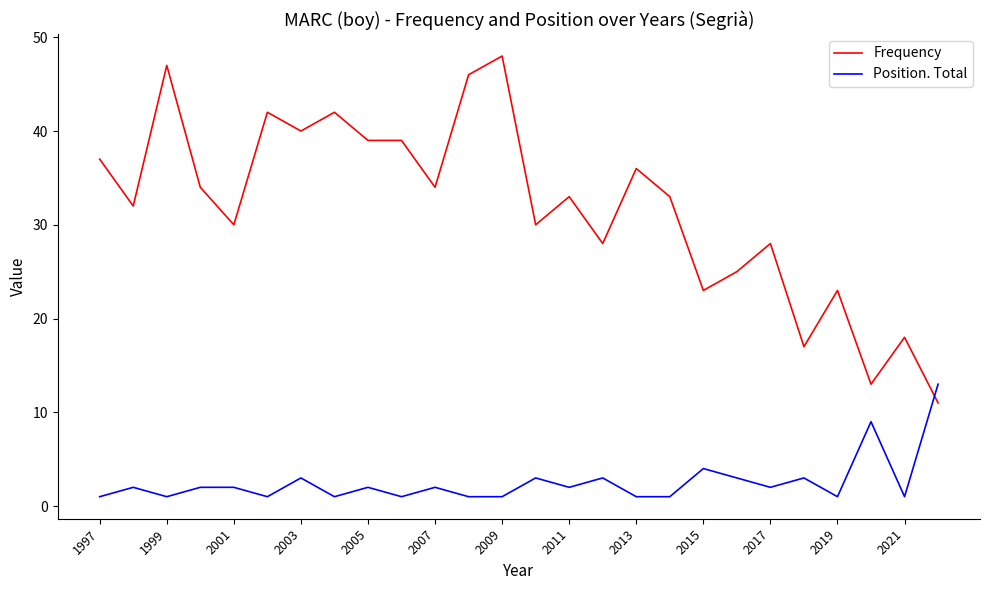

List the series in order of their peak value, highest first.

Frequency, Position. Total